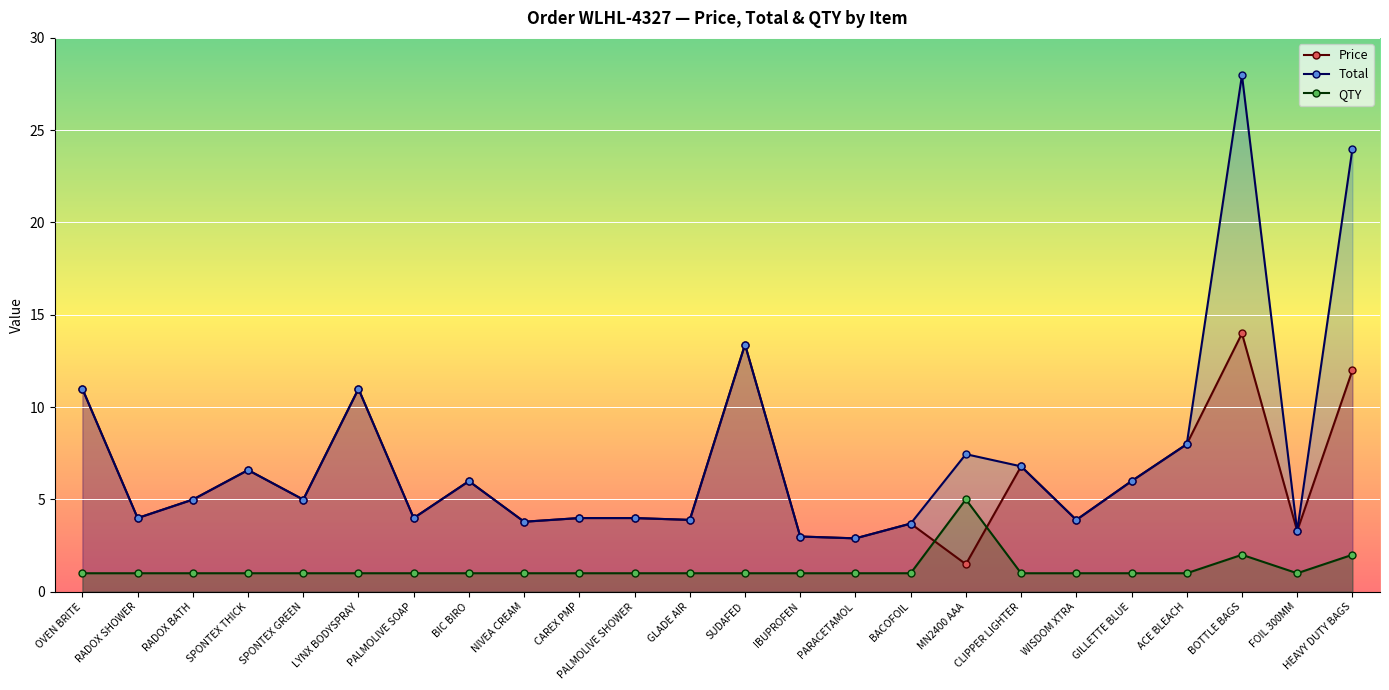

What are all the series names shown in the legend?

Price, Total, QTY